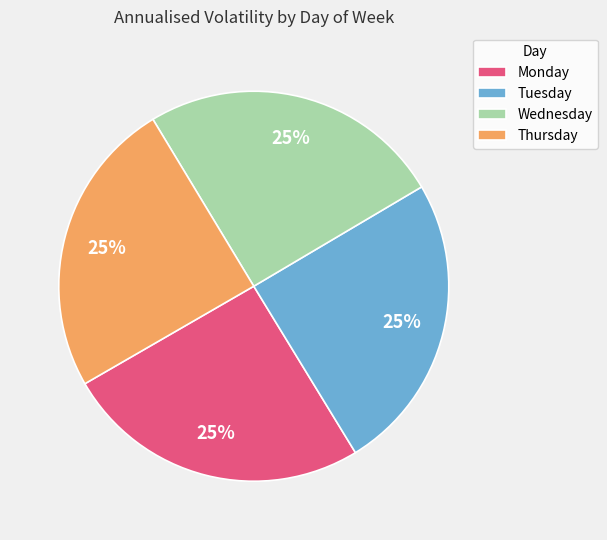

Count the number of slices in the pie.

4